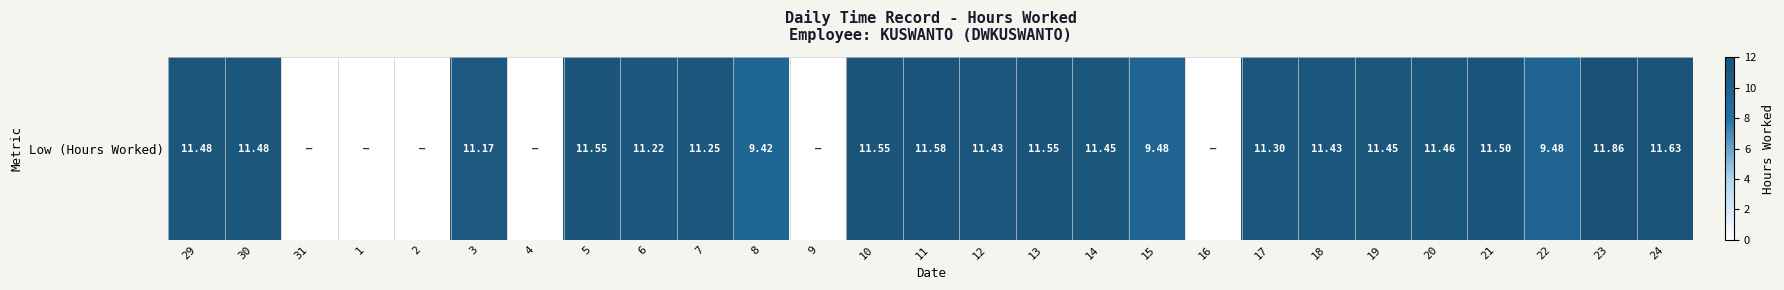

Where is the data nearest to the value 5?

8